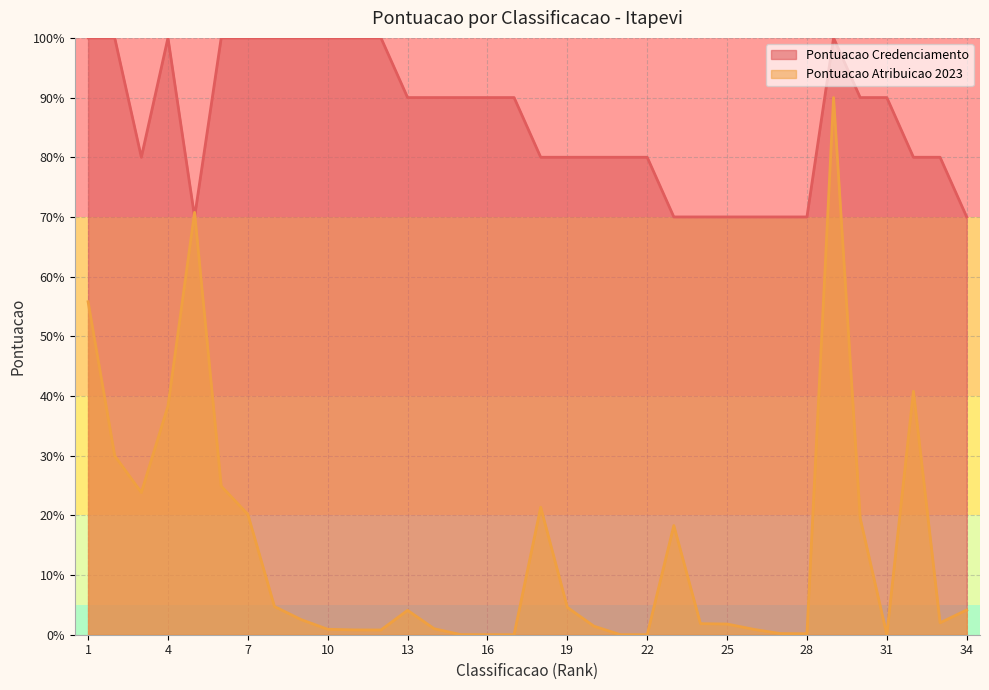

At how many categories does at least one series exceed 74?

26